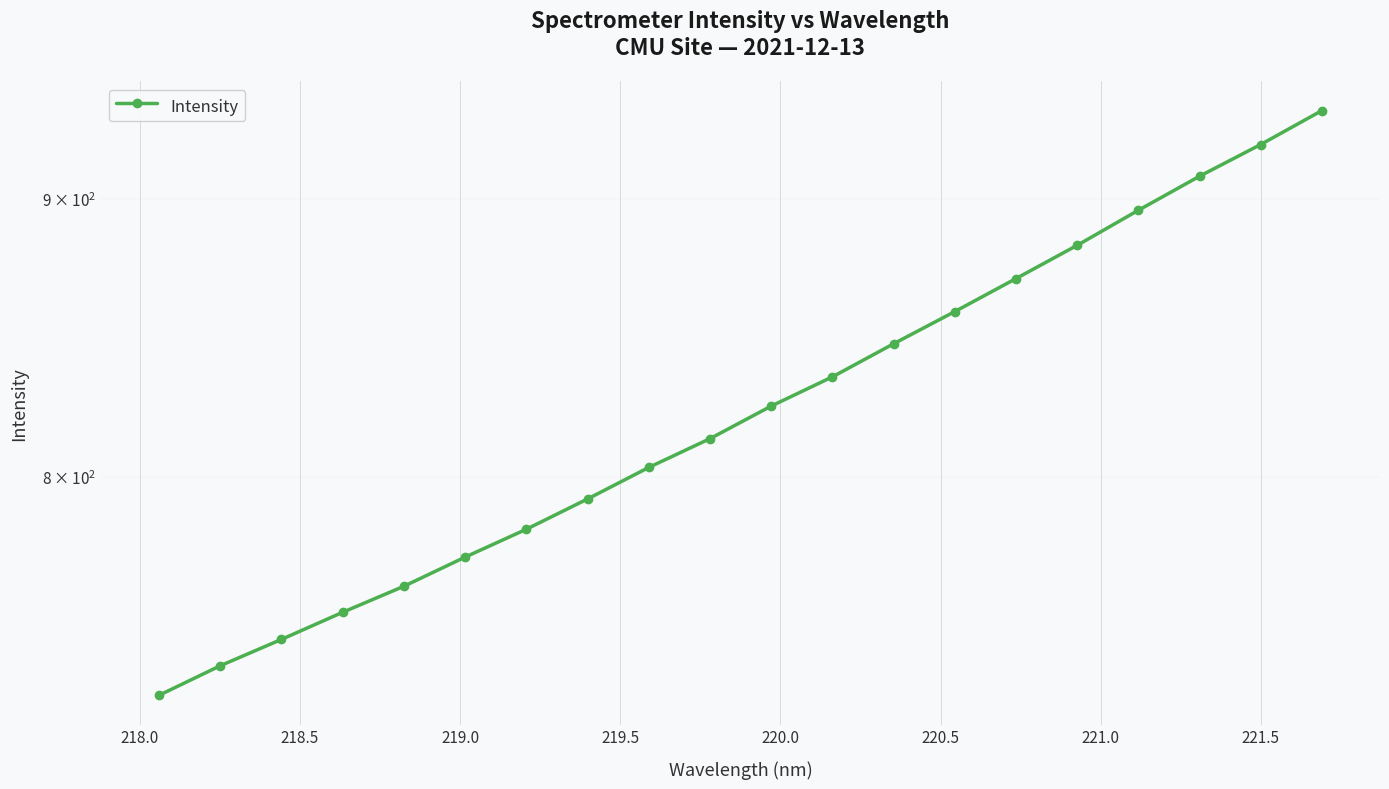

What is the minimum value shown in the chart?

729.4